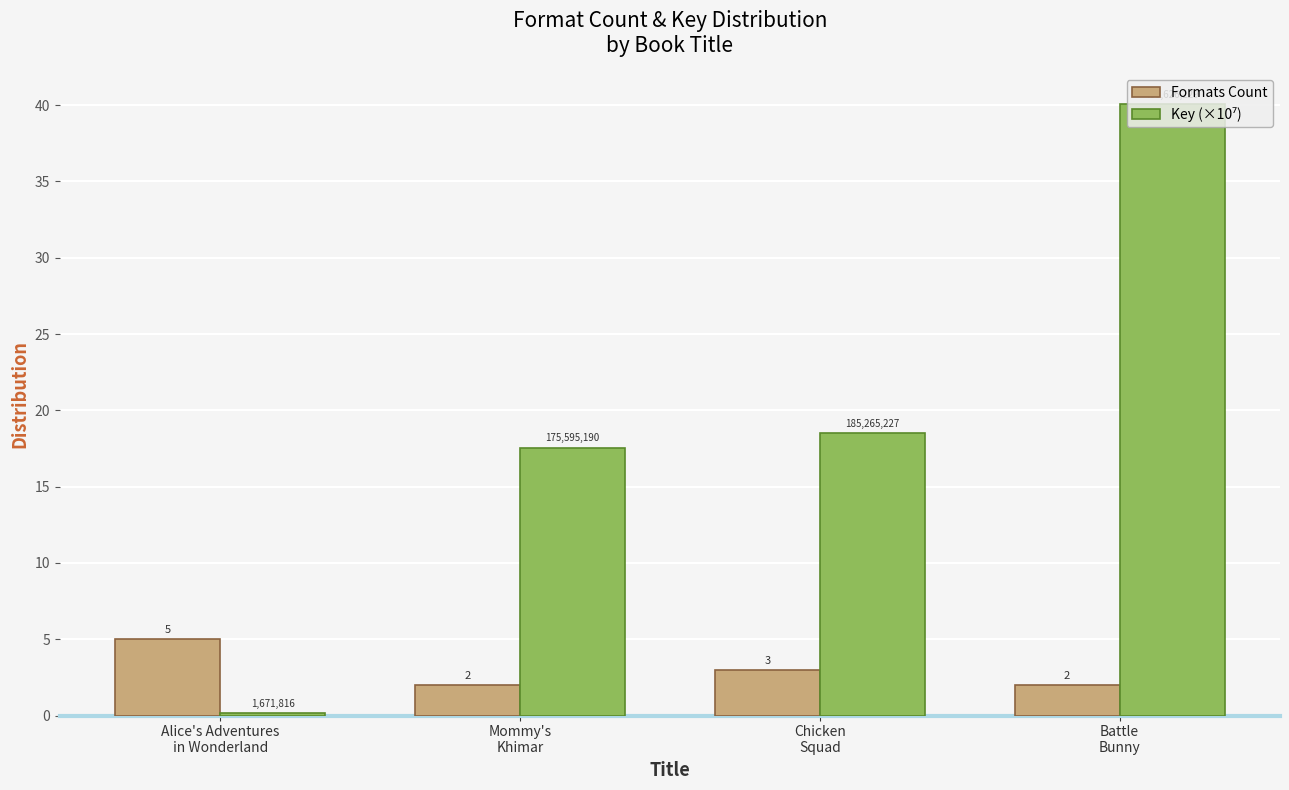

How many bars are there in each group?

2